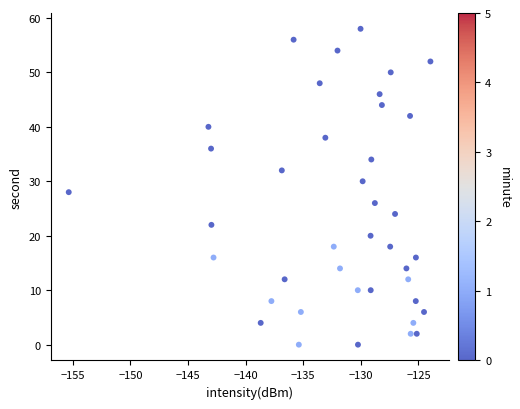

What is the range of Y values (max minus min)?

58